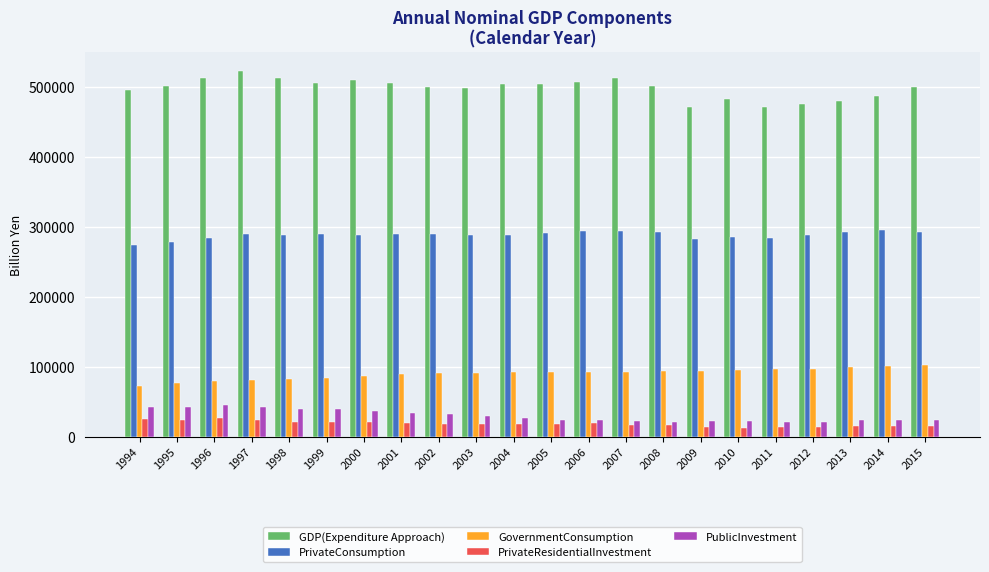

The value of GDP(Expenditure Approach) at 2001 is 140371.1. True or false?

False